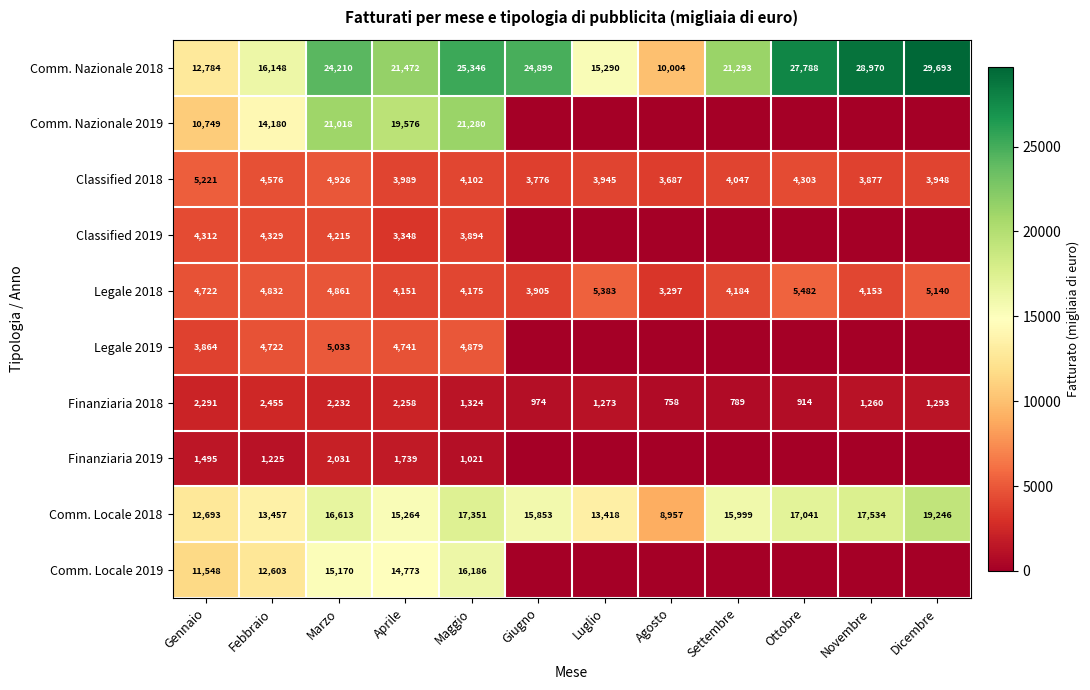

What is the spread (max minus min) of values at Maggio?

24325